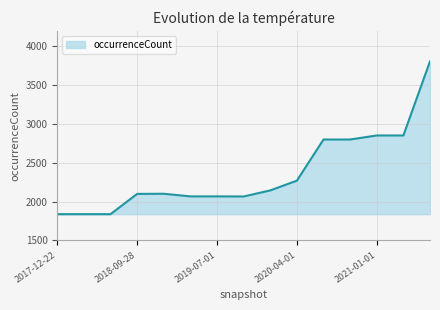

True or false: there are more than 0 points higher than both neighbors.

True